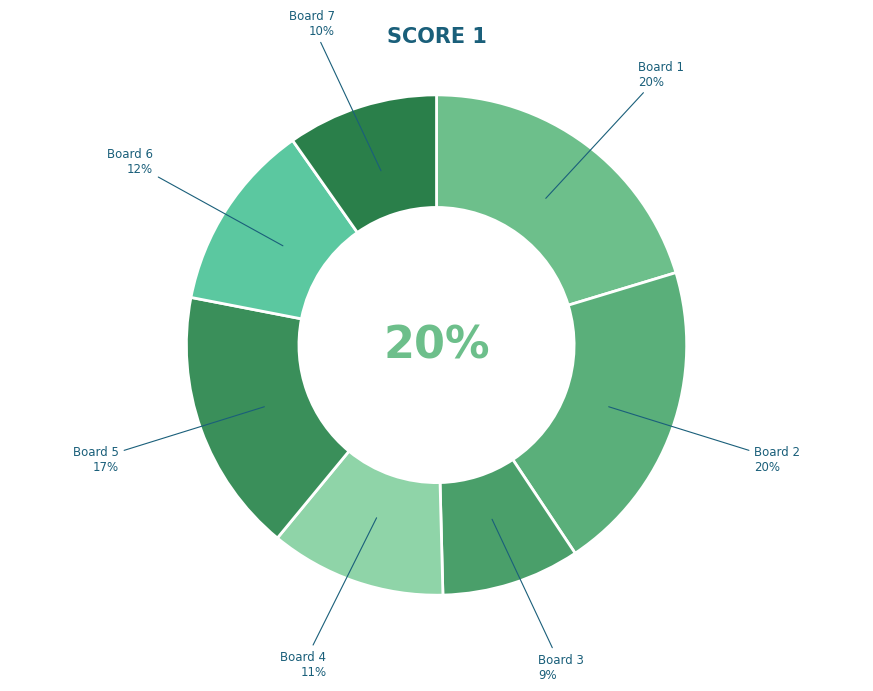

What is the largest slice in the pie chart?

Board 1